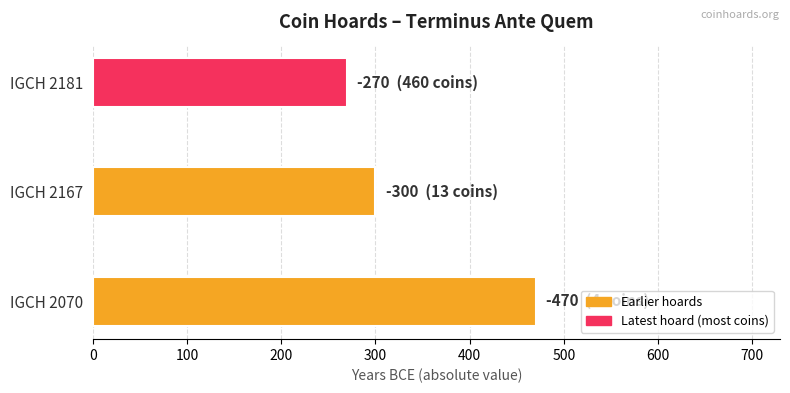

Reading bottom to top, list all the values displayed in this chart.

IGCH 2070=470	IGCH 2167=300	IGCH 2181=270